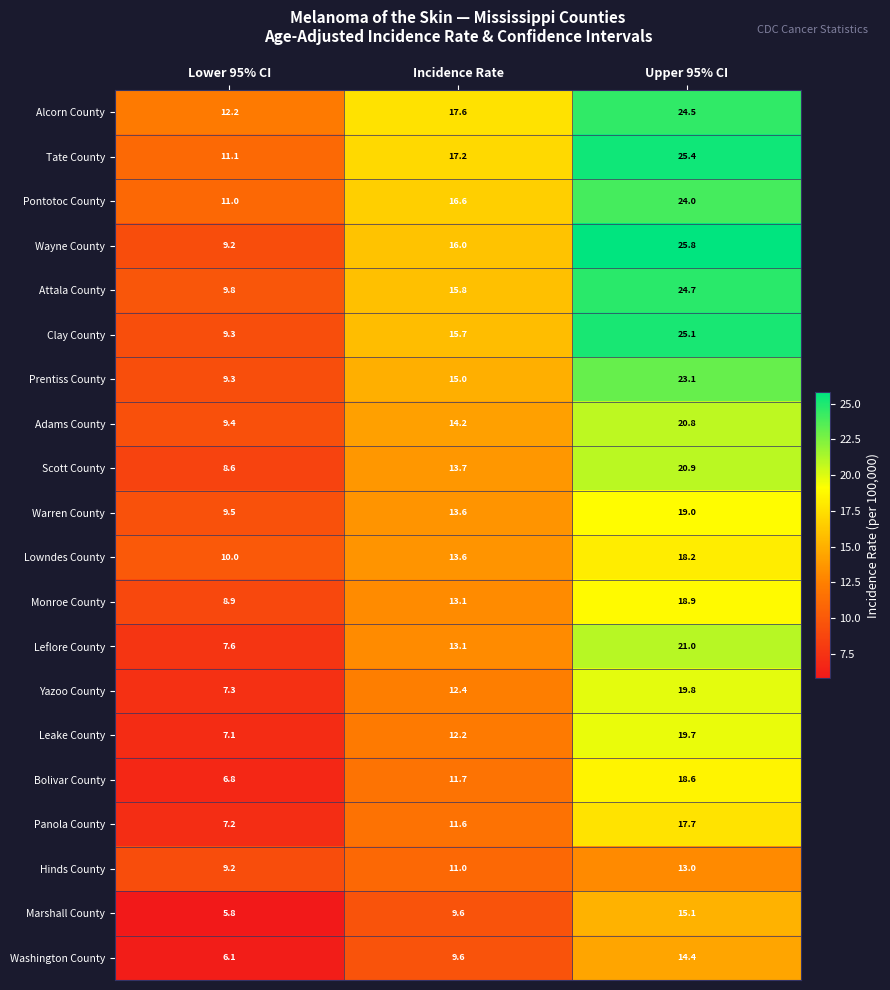

The value of Leake County at Upper 95% CI is 19.7. True or false?

True